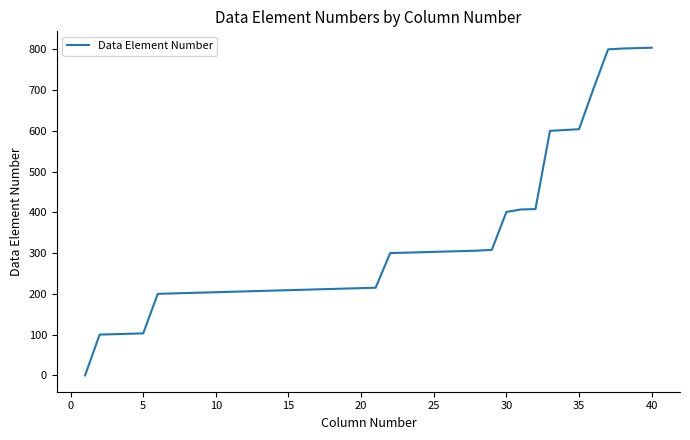

What is the difference between the maximum and minimum values?

804